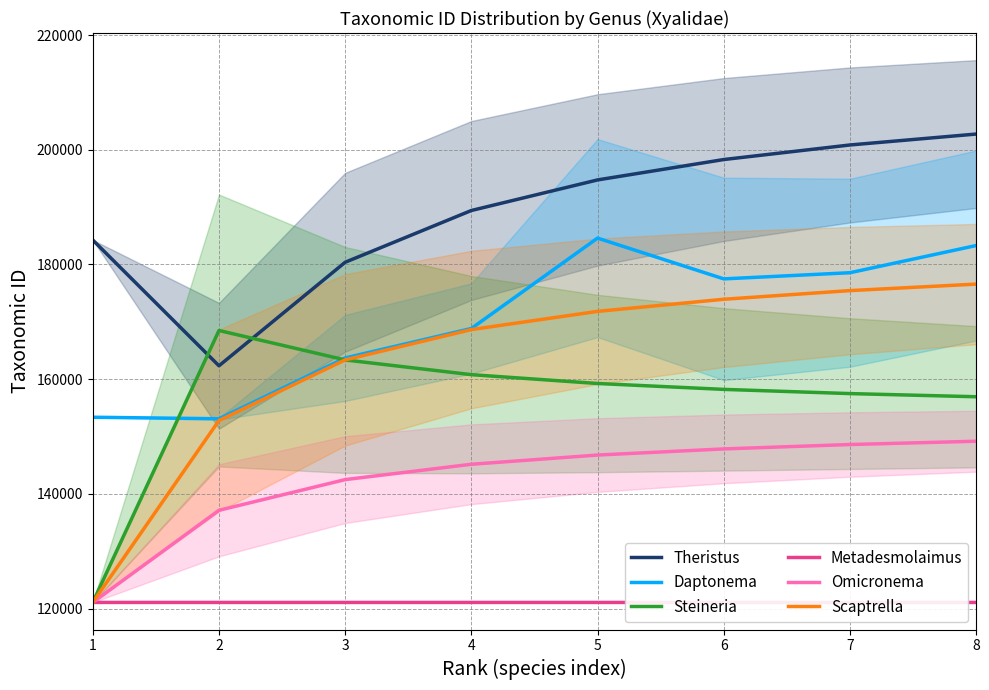

Between 5 and 6, which series saw the biggest shift?

Daptonema